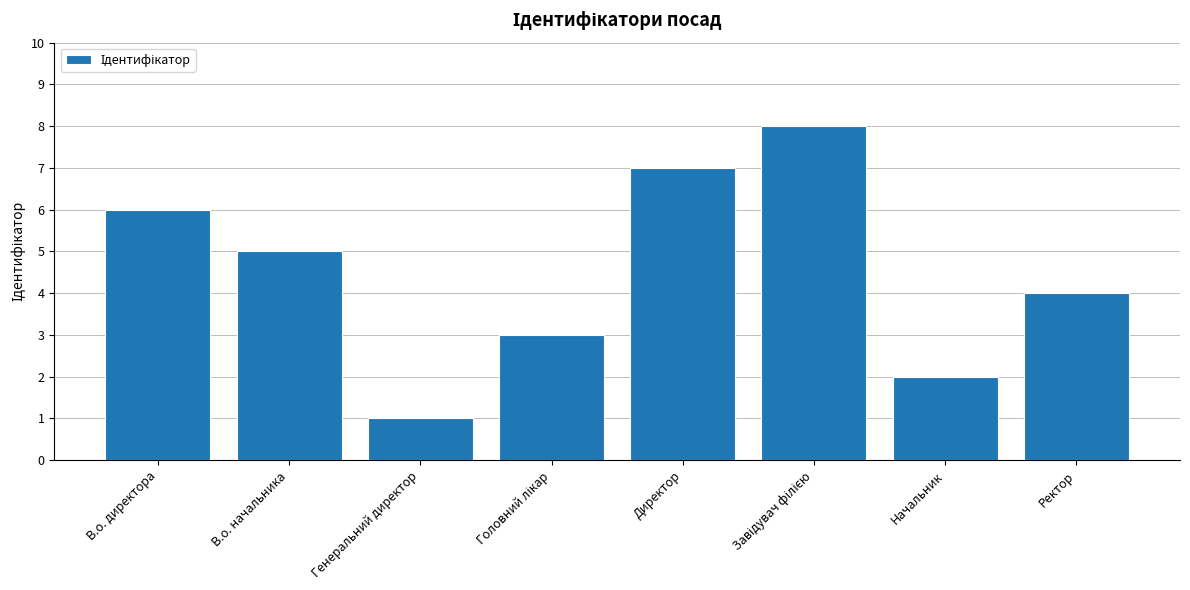

True or false: the data shows 6 at В.о. директора.

True